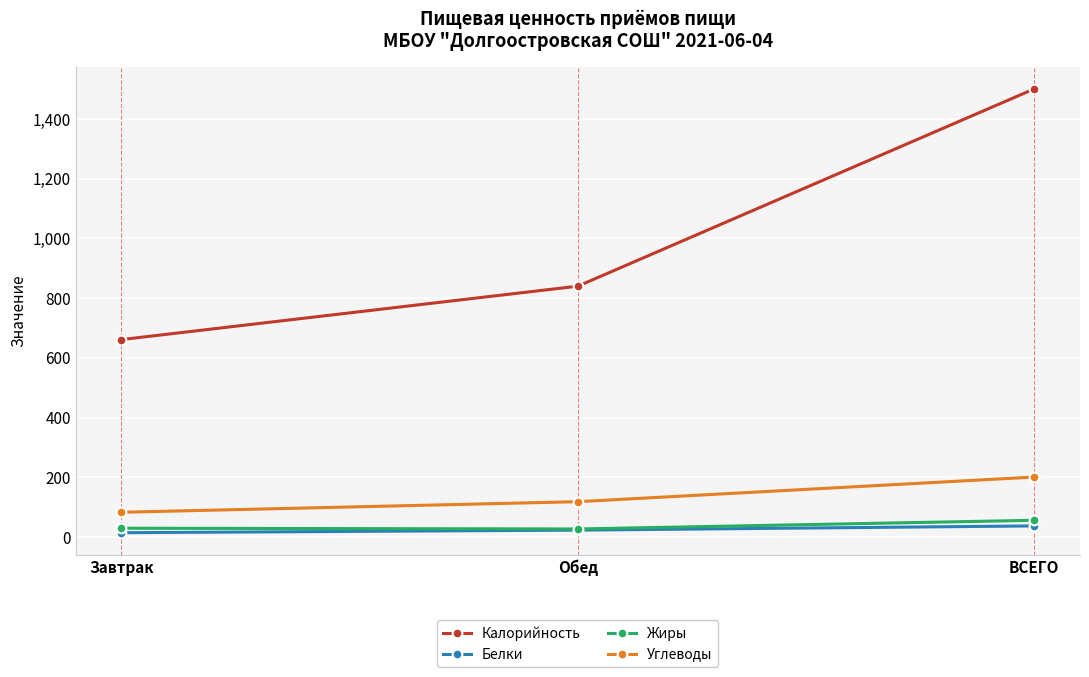

At which category is the sum across all series the highest?

ВСЕГО